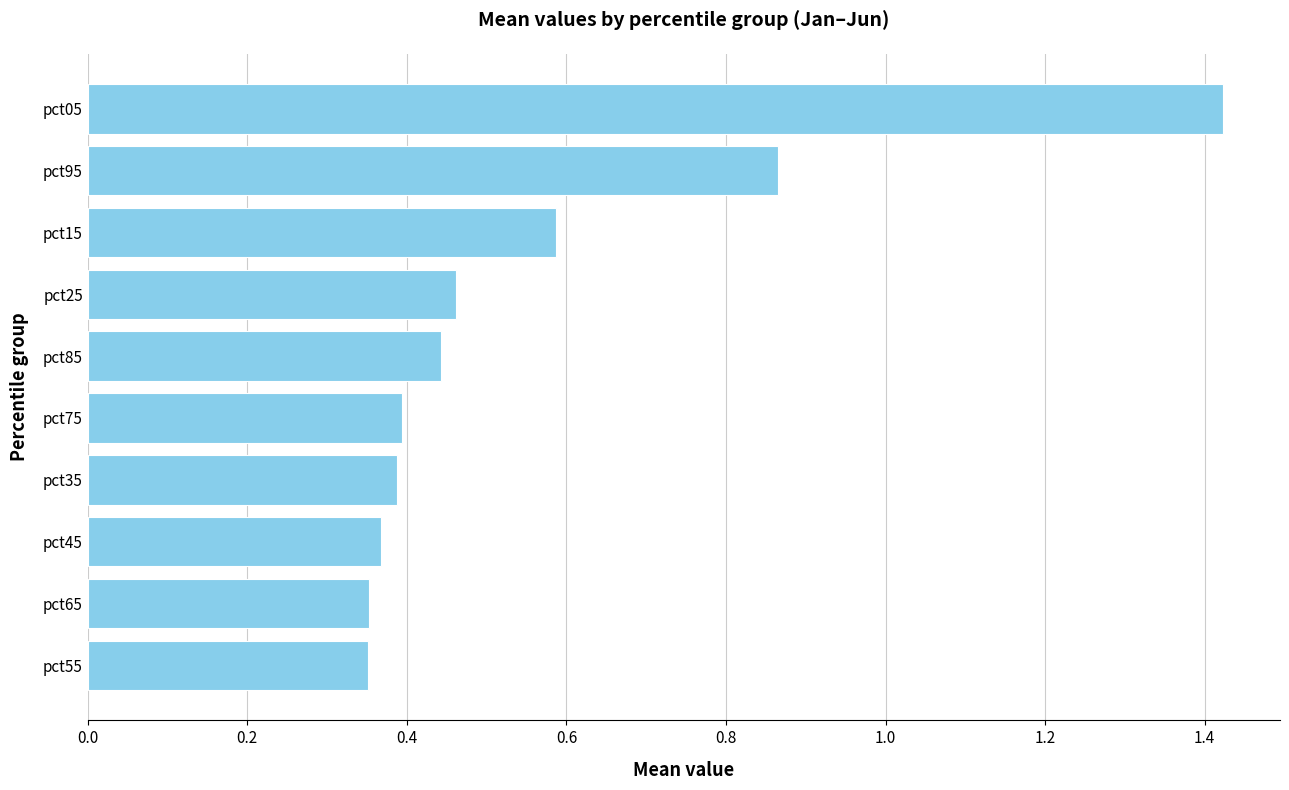

Is it true that the value at pct55 is 0.4?

True